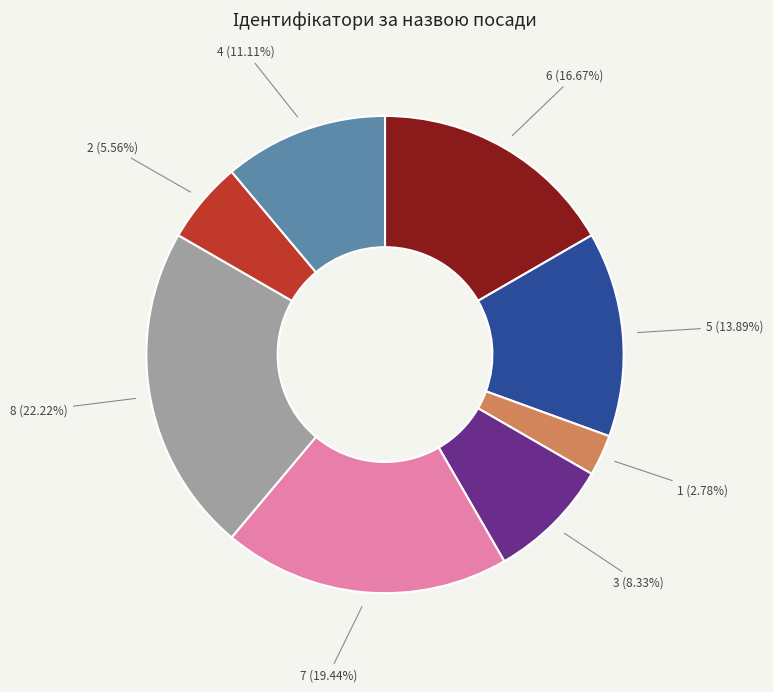

To the nearest percent, what is the average slice percentage?

12%